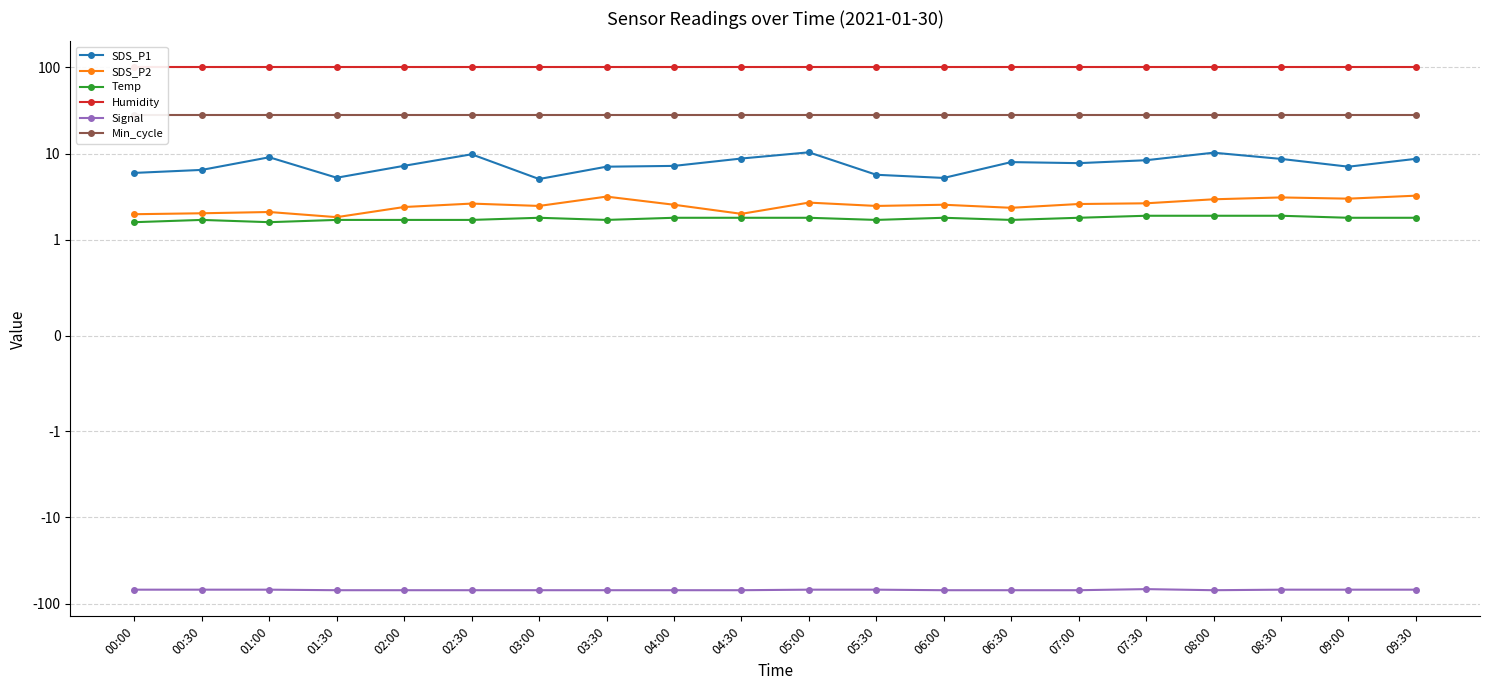

At which category is the sum across all series the highest?

05:00